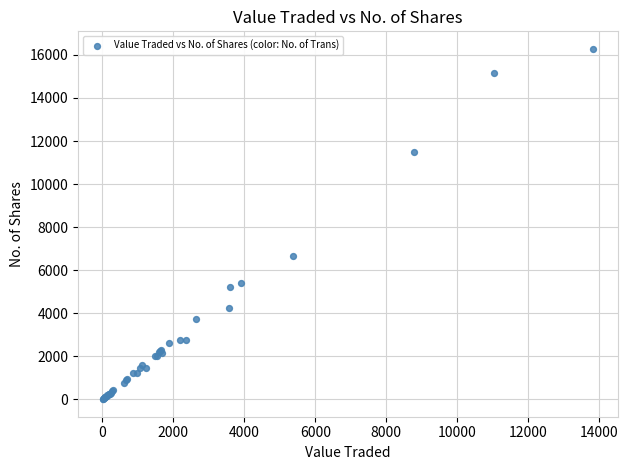

What Y value in the scatter plot is closest to 8144?

6642